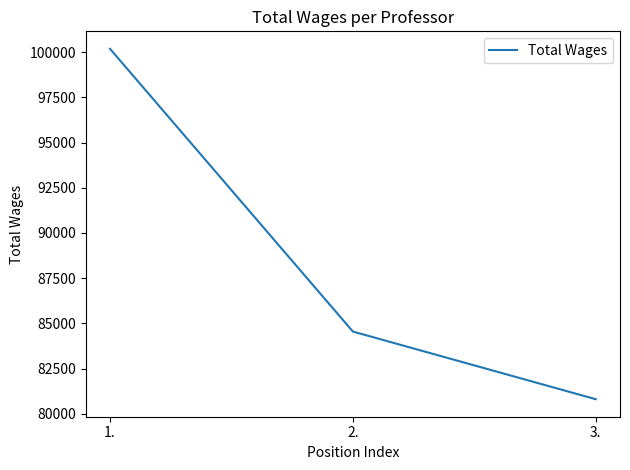

Approximately how many times larger is the value at 1. compared to 2.?

1.2